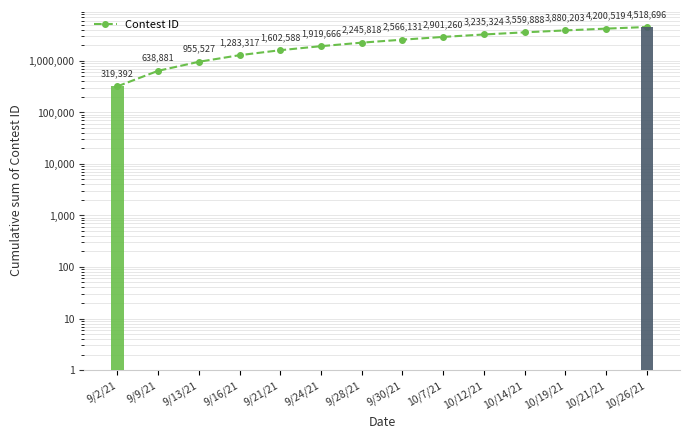

Rank the categories by value from lowest to highest.

9/2/21, 9/9/21, 9/13/21, 9/16/21, 9/21/21, 9/24/21, 9/28/21, 9/30/21, 10/7/21, 10/12/21, 10/14/21, 10/19/21, 10/21/21, 10/26/21